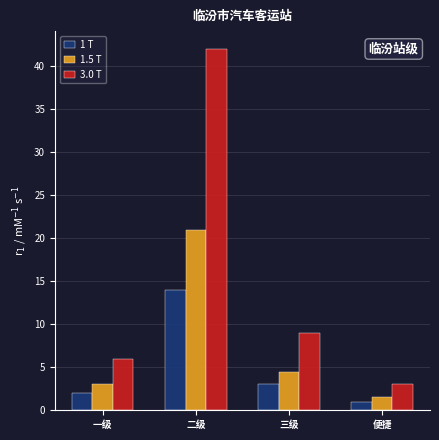

What is the value of the 1 T bar at the 4th from the left?

1.0